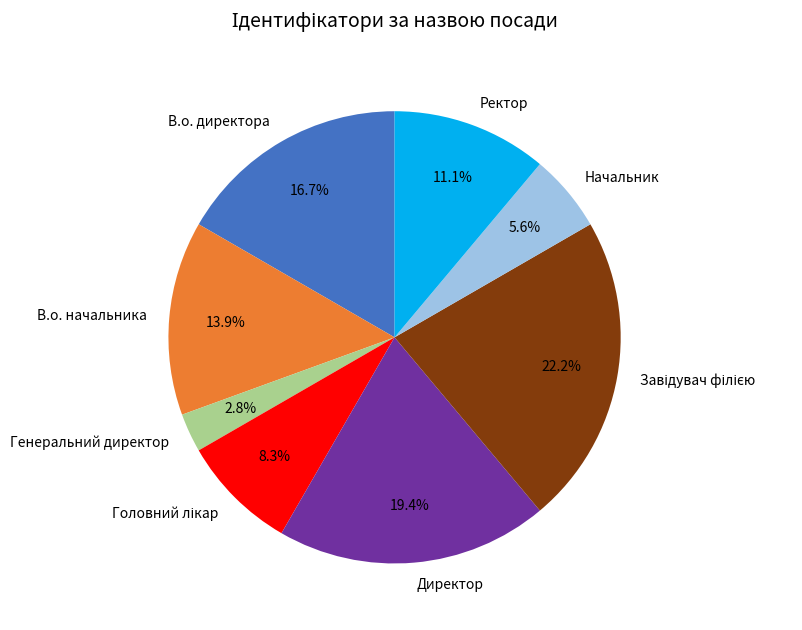

What is the smallest slice in the pie chart?

Генеральний директор